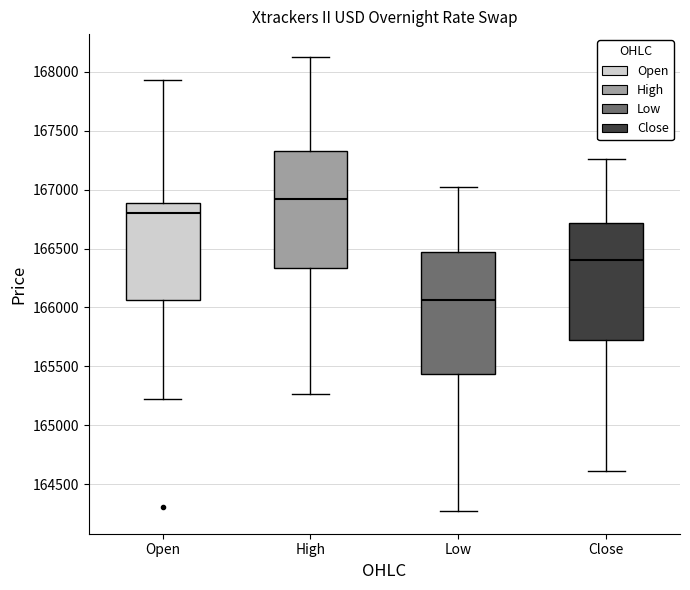

Which box has the lowest median line?

Low